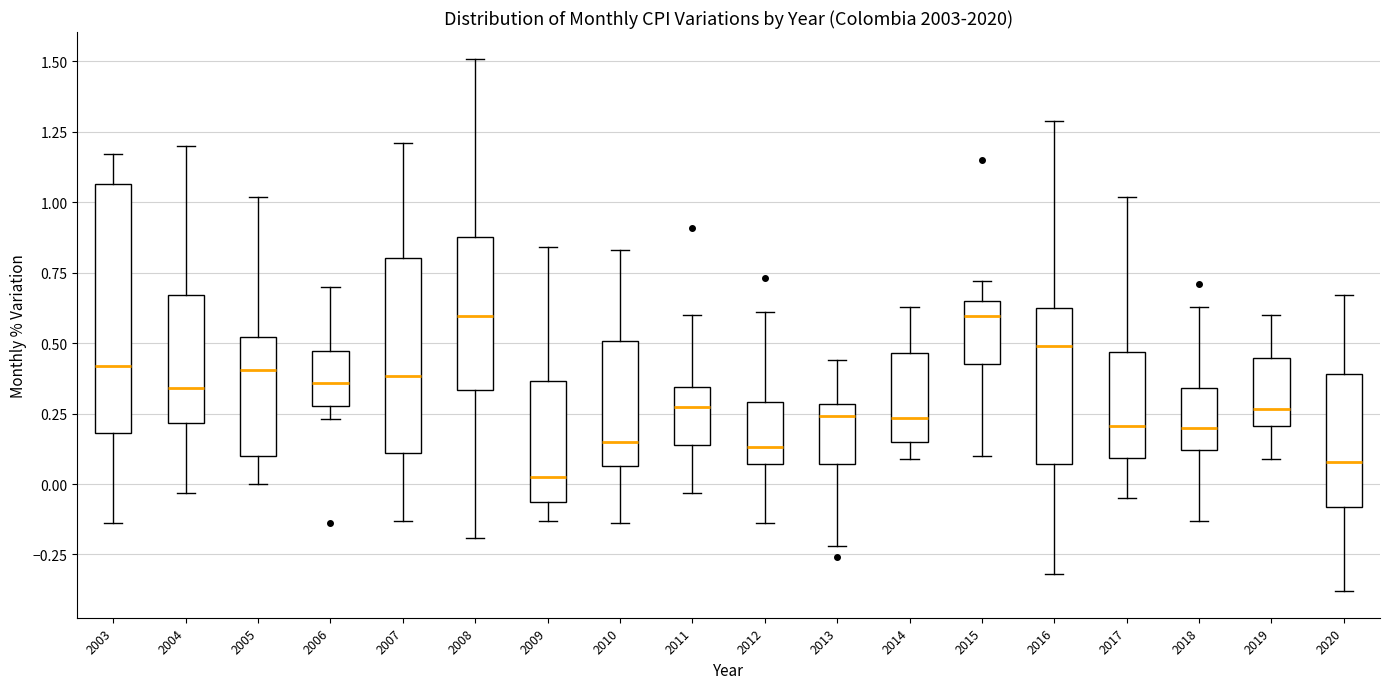

Reading left to right, read every box against the y-axis: the position of its median line, the range the box covers, and the ends of its whiskers. The values are not printed on the chart, so give them approximately, as read against the axis.

2003: median 0.40, box 0.20 to 1.05, whiskers -0.15 to 1.15
2004: median 0.35, box 0.20 to 0.65, whiskers -0.05 to 1.20
2005: median 0.40, box 0.10 to 0.50, whiskers 0.00 to 1.00
2006: median 0.35, box 0.30 to 0.45, whiskers 0.25 to 0.70
2007: median 0.40, box 0.10 to 0.80, whiskers -0.15 to 1.20
2008: median 0.60, box 0.35 to 0.90, whiskers -0.20 to 1.50
2009: median 0.05, box -0.05 to 0.35, whiskers -0.15 to 0.85
2010: median 0.15, box 0.05 to 0.50, whiskers -0.15 to 0.85
2011: median 0.30, box 0.15 to 0.35, whiskers -0.05 to 0.60
2012: median 0.15, box 0.05 to 0.30, whiskers -0.15 to 0.60
2013: median 0.25, box 0.05 to 0.30, whiskers -0.20 to 0.45
2014: median 0.25, box 0.15 to 0.45, whiskers 0.10 to 0.65
2015: median 0.60, box 0.45 to 0.65, whiskers 0.10 to 0.70
2016: median 0.50, box 0.05 to 0.65, whiskers -0.30 to 1.30
2017: median 0.20, box 0.10 to 0.45, whiskers -0.05 to 1.00
2018: median 0.20, box 0.10 to 0.35, whiskers -0.15 to 0.65
2019: median 0.25, box 0.20 to 0.45, whiskers 0.10 to 0.60
2020: median 0.10, box -0.10 to 0.40, whiskers -0.40 to 0.65